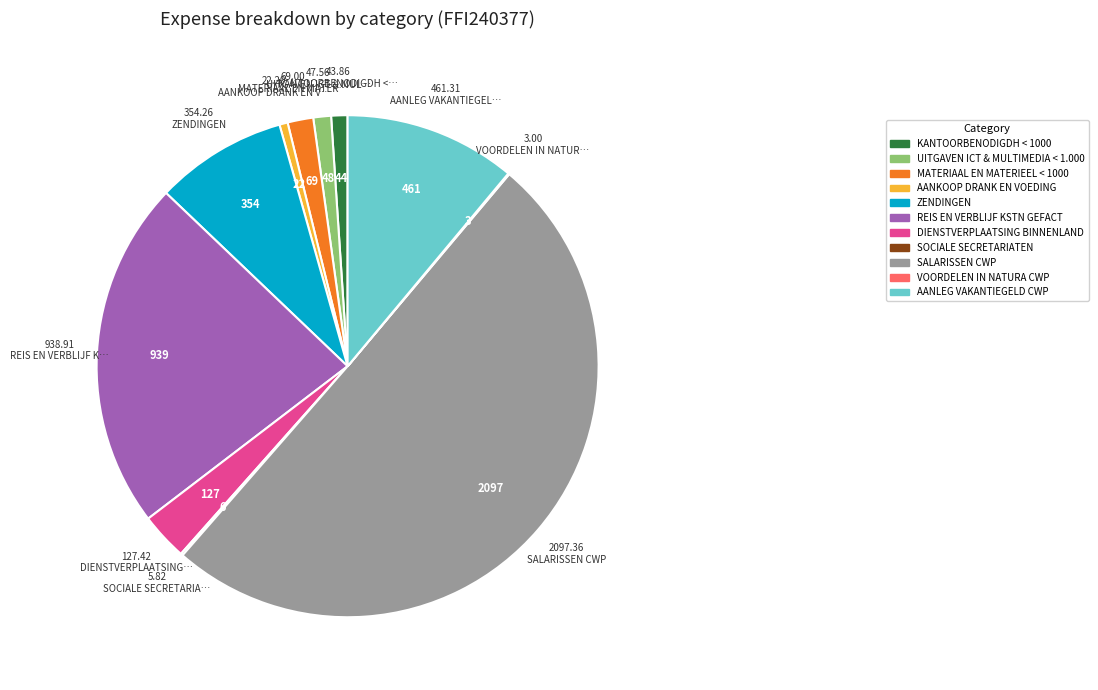

Which category has the biggest portion of the pie?

SALARISSEN CWP